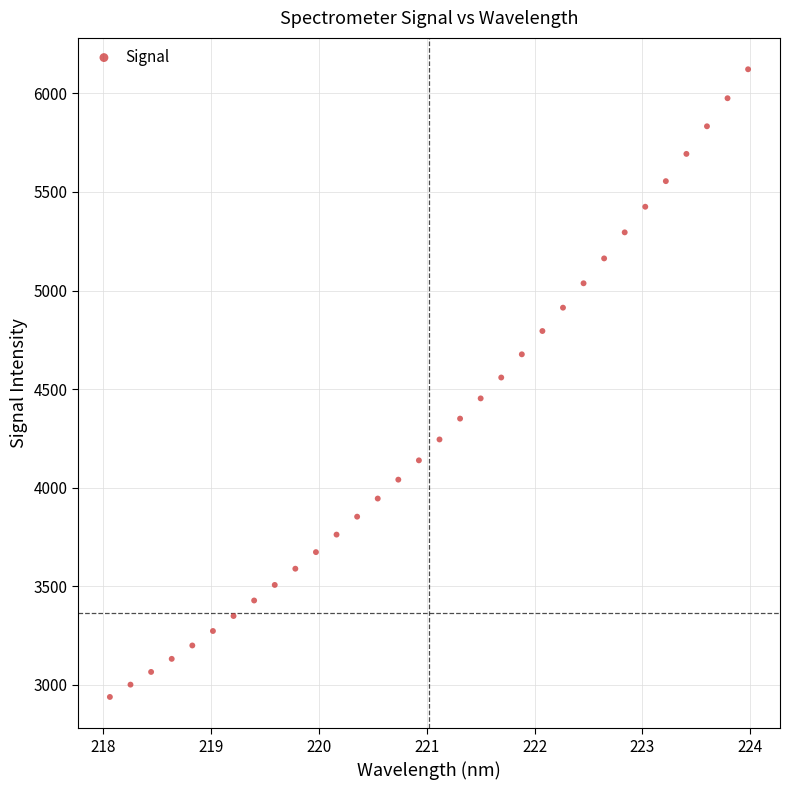

What is the range of X values (max minus min)?

5.9